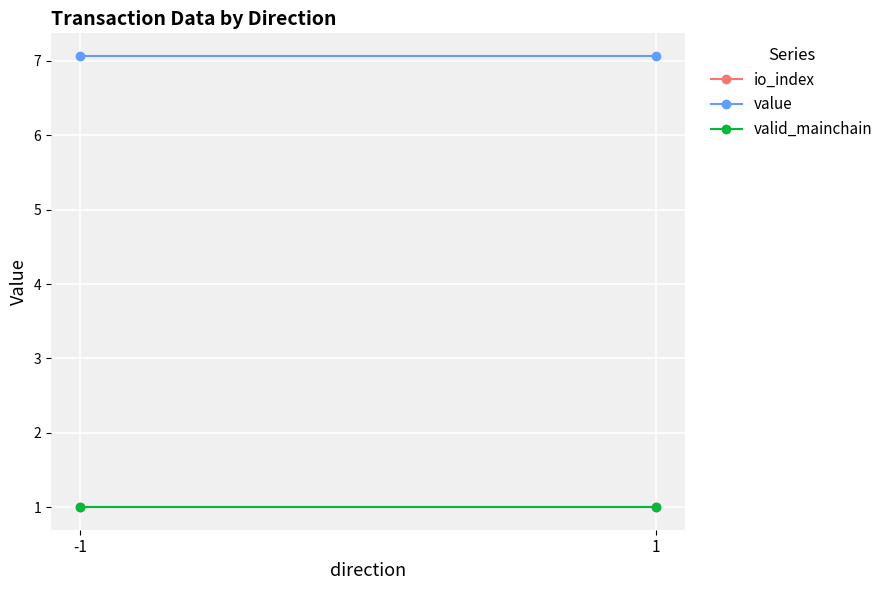

At which label is value closest to 7?

-1